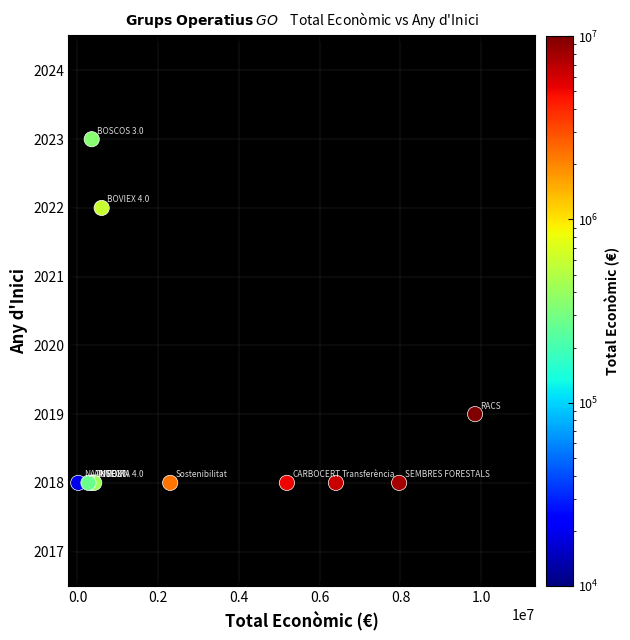

What Y value in the scatter plot is closest to 2020?

2019